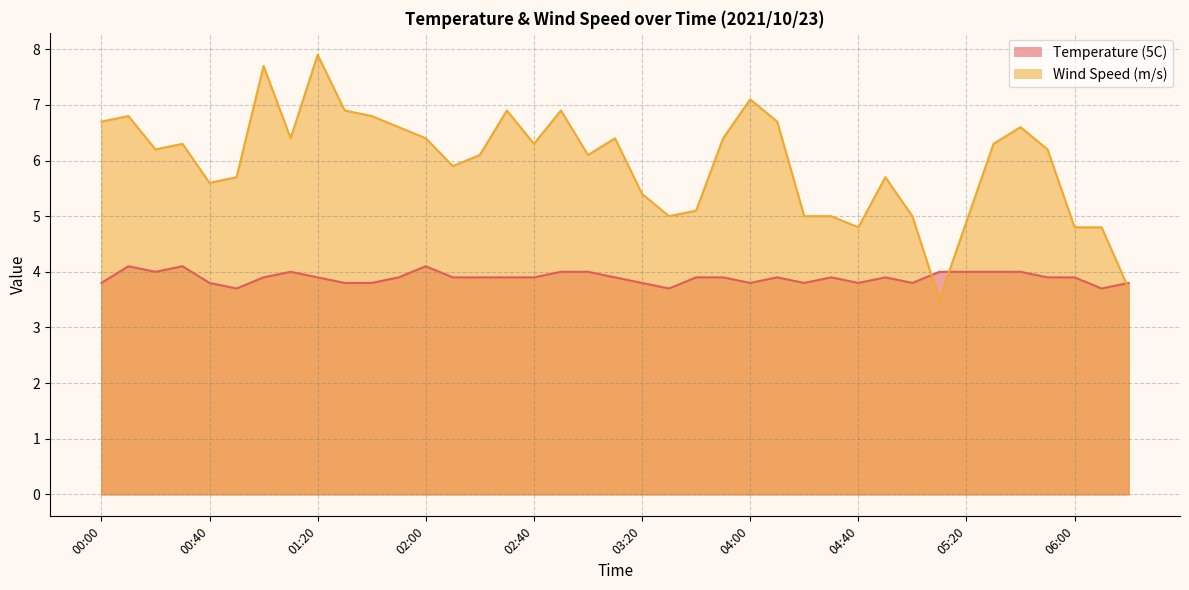

In Wind Speed (m/s), how many points are lower than both neighbors (excluding endpoints)?

9